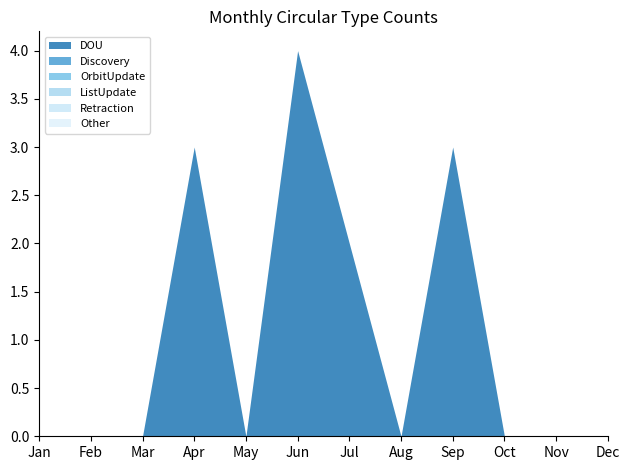

Reading left to right, what are all the values shown in this chart?

DOU: 0	0	0	3	0	4	2	0	3	0	0	0
Discovery: 0	0	0	0	0	0	0	0	0	0	0	0
OrbitUpdate: 0	0	0	0	0	0	0	0	0	0	0	0
ListUpdate: 0	0	0	0	0	0	0	0	0	0	0	0
Retraction: 0	0	0	0	0	0	0	0	0	0	0	0
Other: 0	0	0	0	0	0	0	0	0	0	0	0